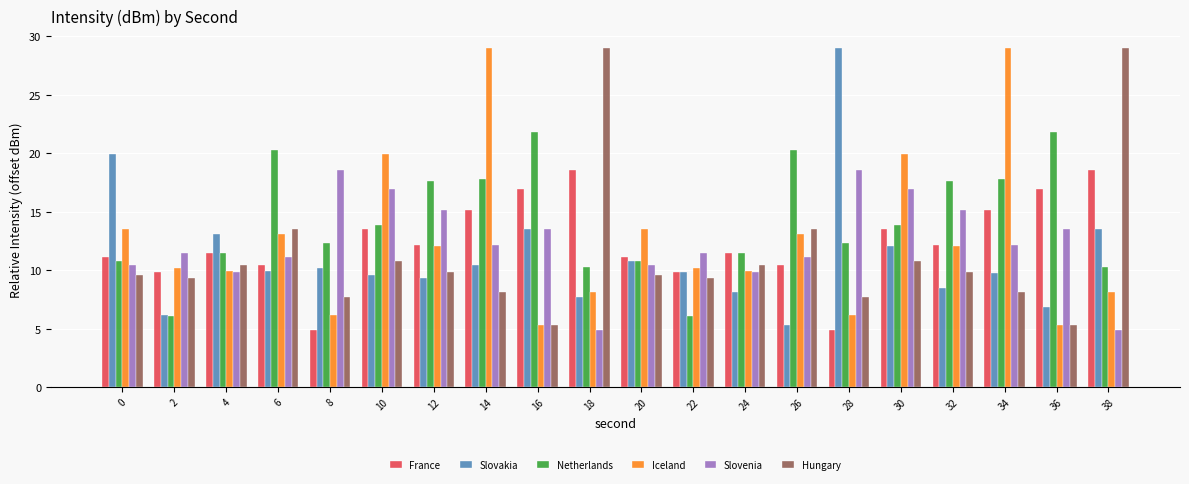

What is the total value across all series at 14?

92.7